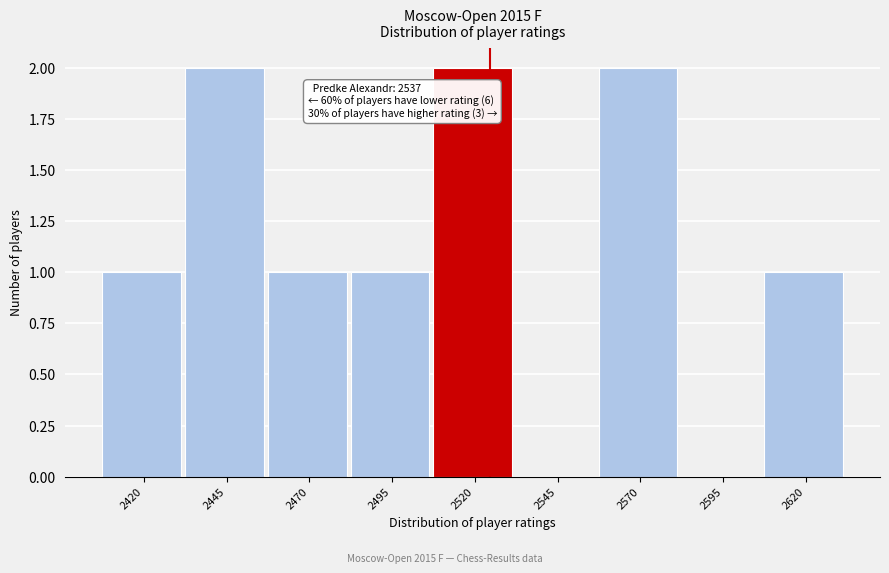

Reading left to right, extract all data points from this chart.

2420=1	2445=2	2470=1	2495=1	2520=2	2545=0	2570=2	2595=0	2620=1